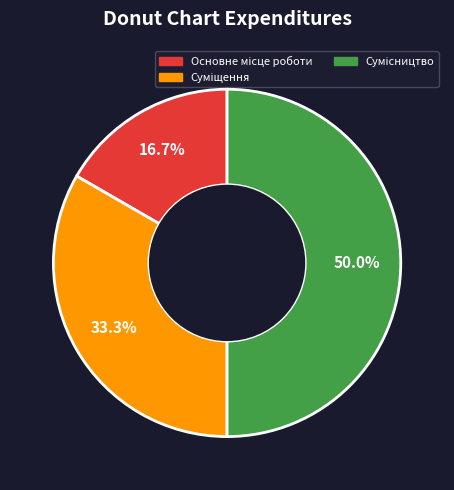

Approximately how many times larger is the value at Основне місце роботи compared to Суміщення?

0.5